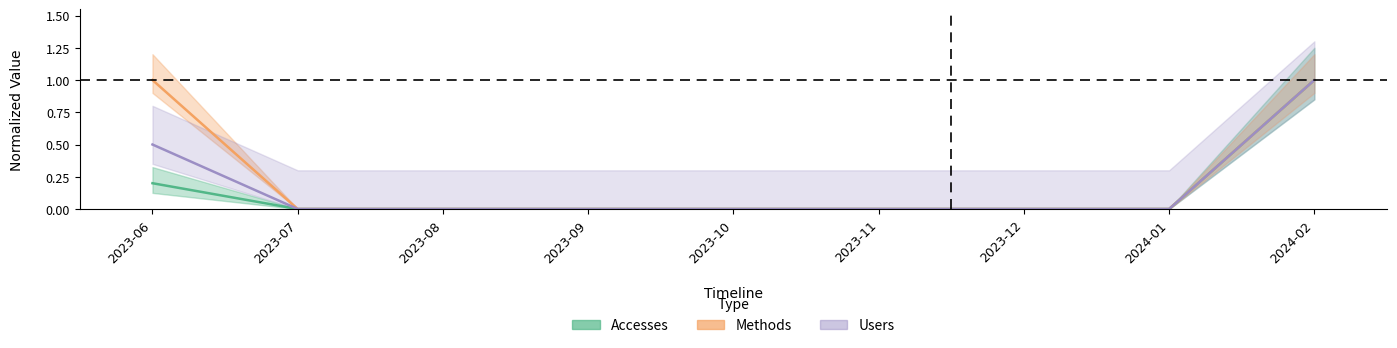

List the series in order of their overall mean, lowest first.

Accesses, Users, Methods